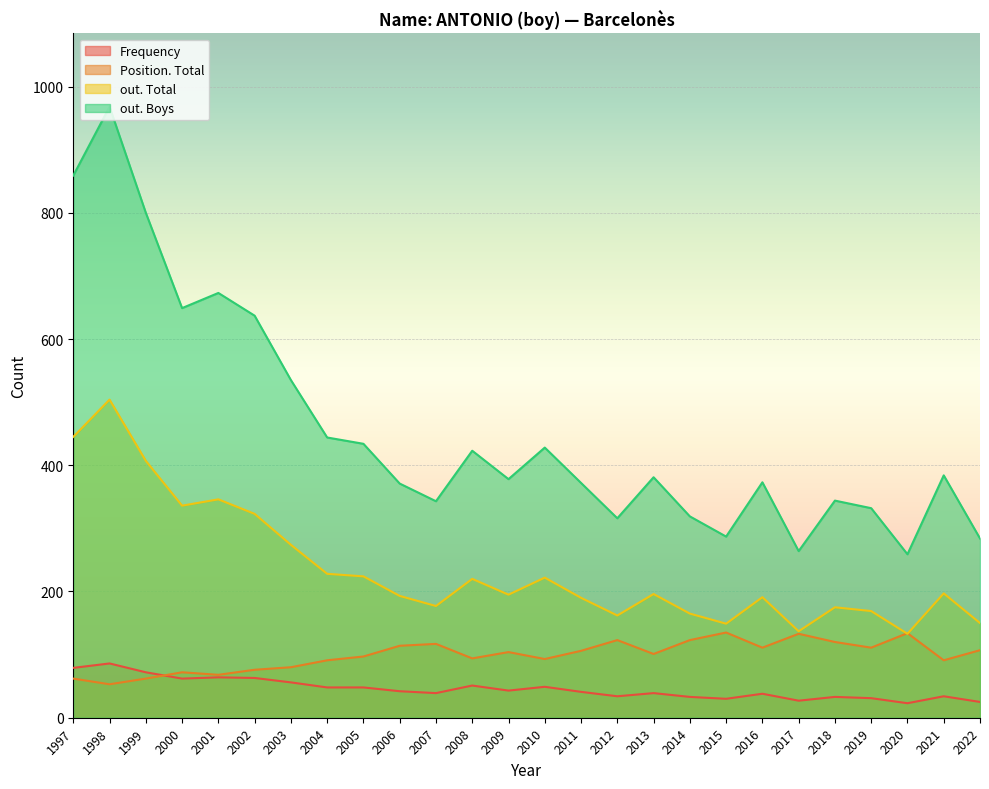

In Position. Total, how many points are lower than both neighbors (excluding endpoints)?

8